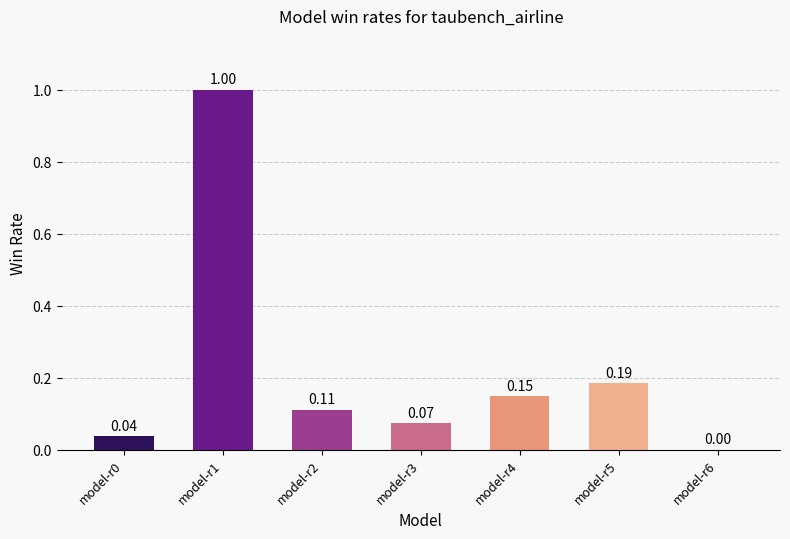

Which has a higher value, model-r4 or model-r1?

model-r1